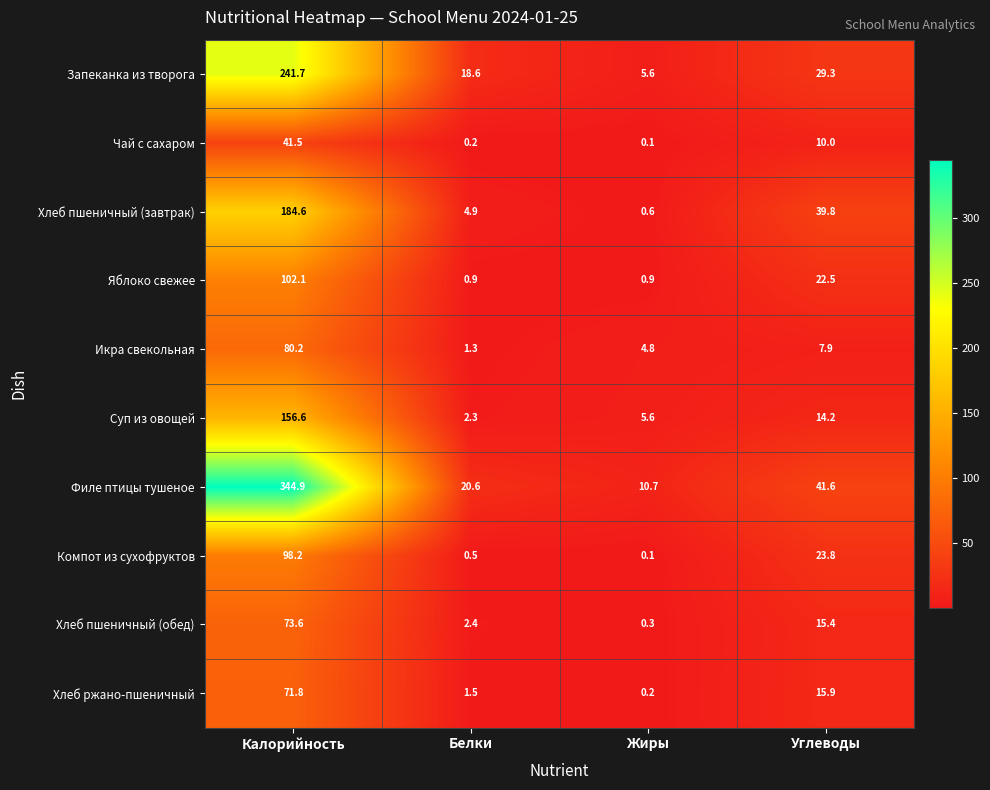

At which category is the sum across all series the highest?

Калорийность